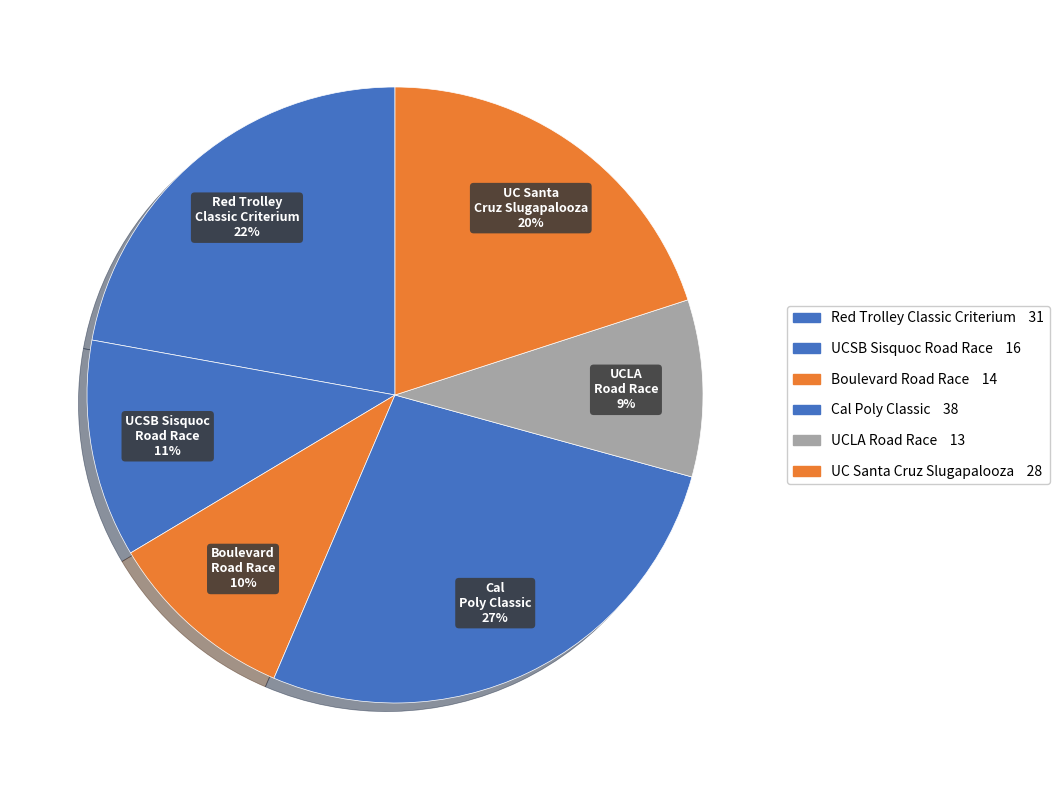

What portion of the pie excludes UC Santa Cruz Slugapalooza?

80.0%